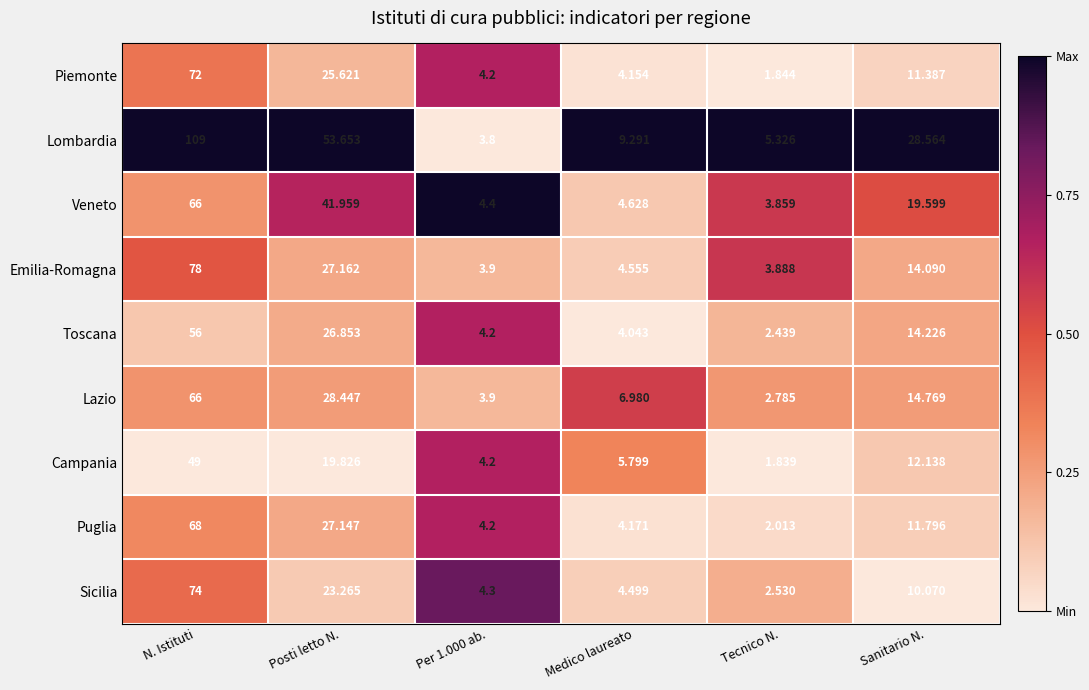

At which category is the sum across all series the highest?

N. Istituti